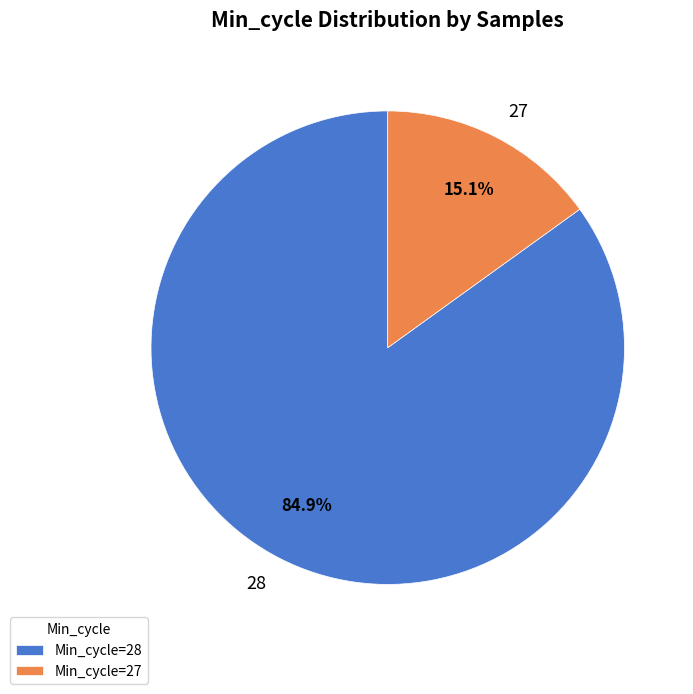

To the nearest percent, what percentage of the pie is 28?

85%